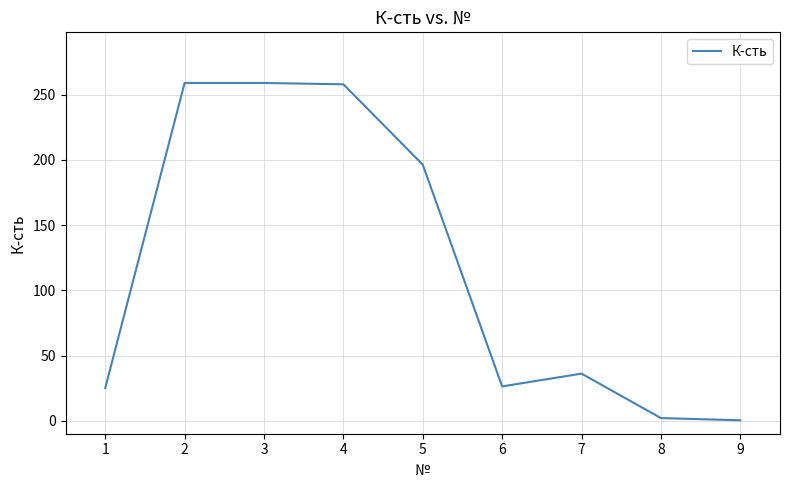

What is the difference between the values at 5 and 6?

170.1